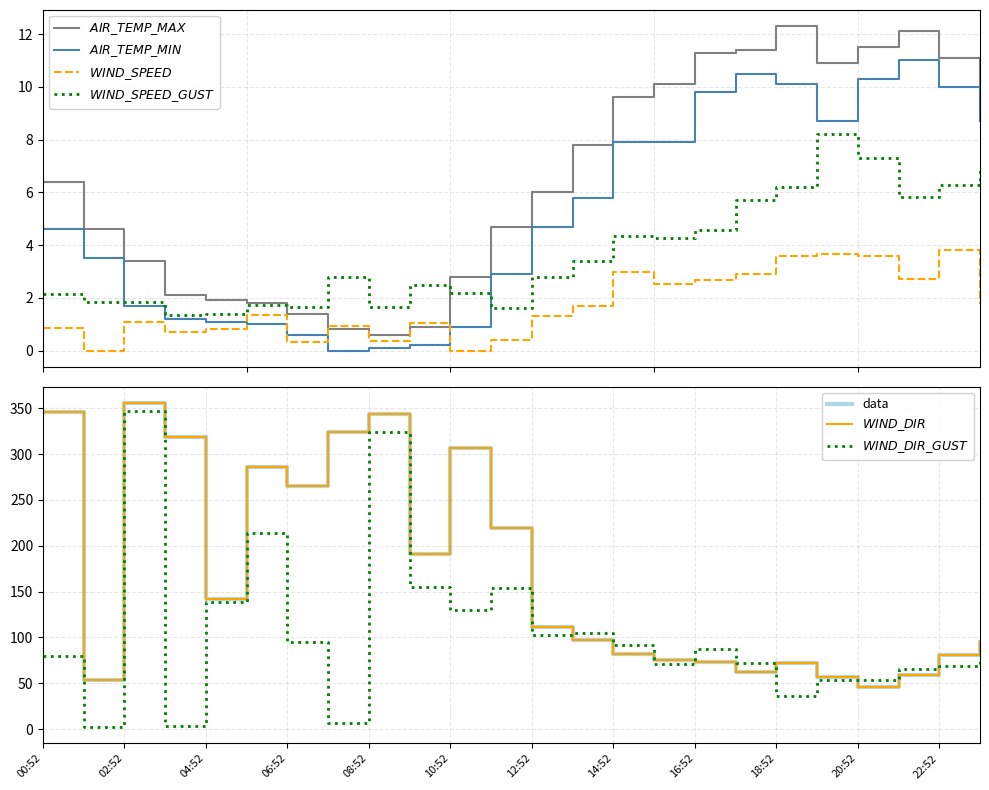

Where is the first local minimum for WIND_SPEED_GUST?

03:52